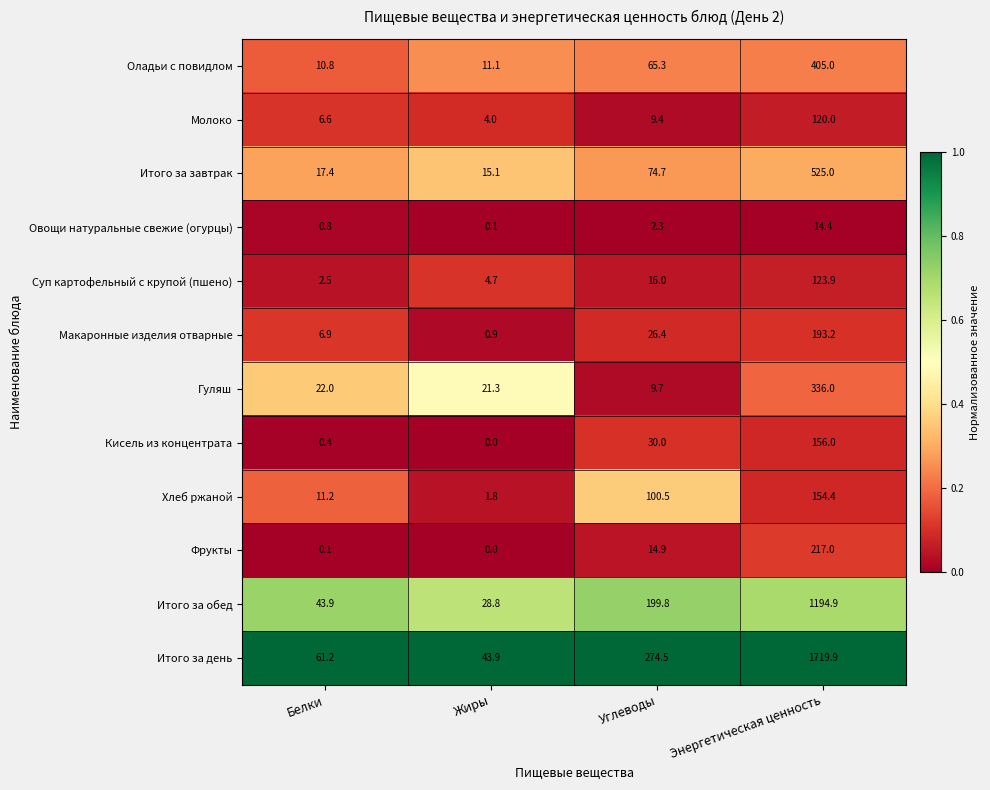

What is the difference between the maximum and minimum values in the Оладьи с повидлом series?

394.2